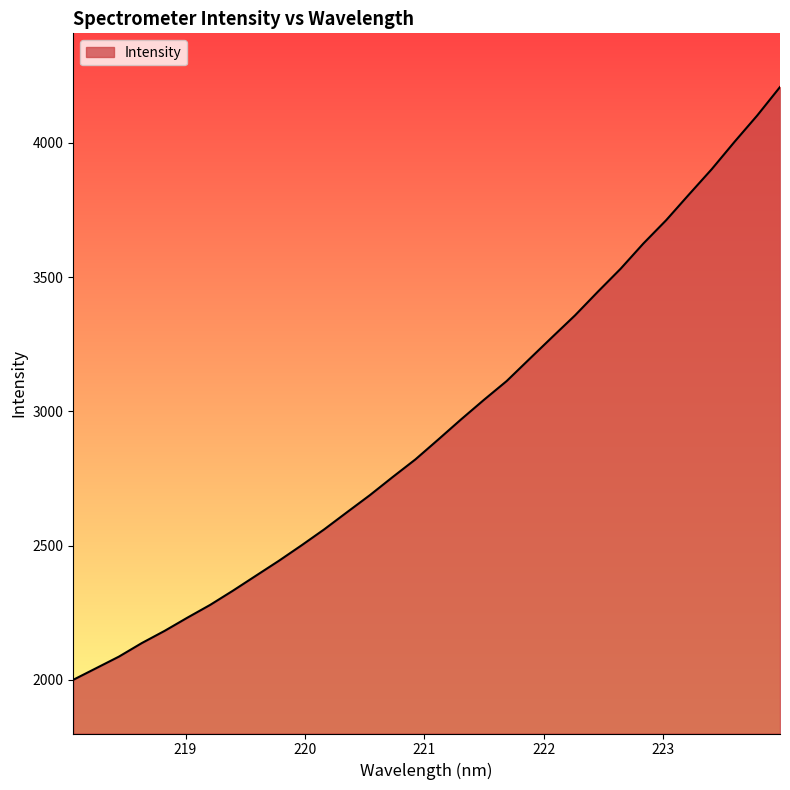

True or false: there are more than 0 points higher than both neighbors.

False